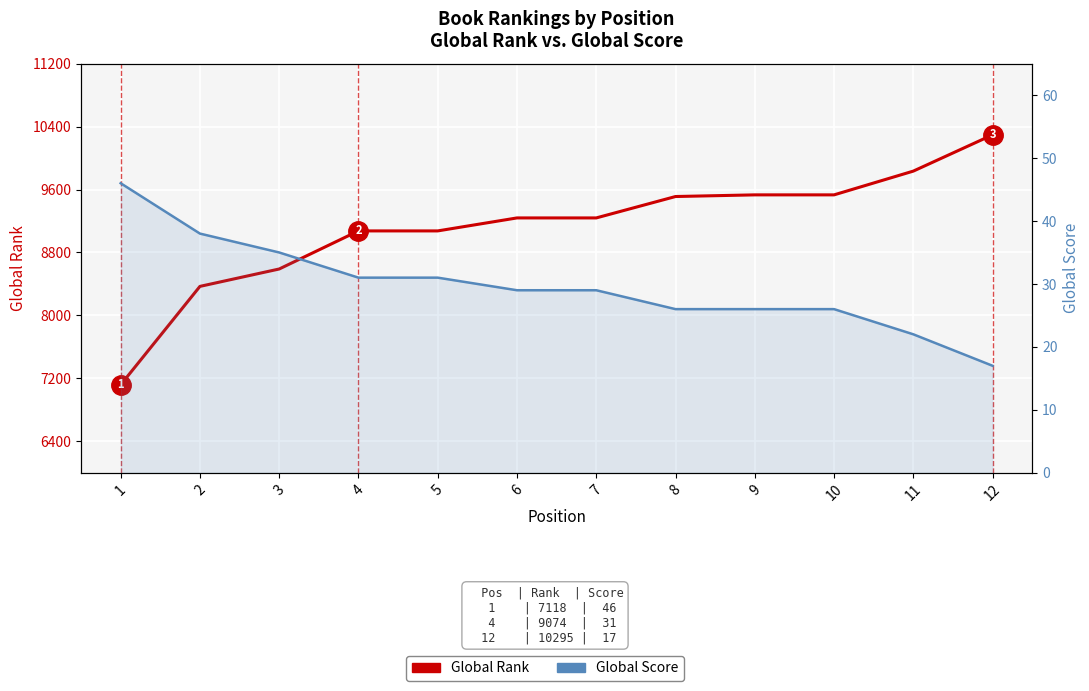

What is the minimum value for Global Rank?

7118